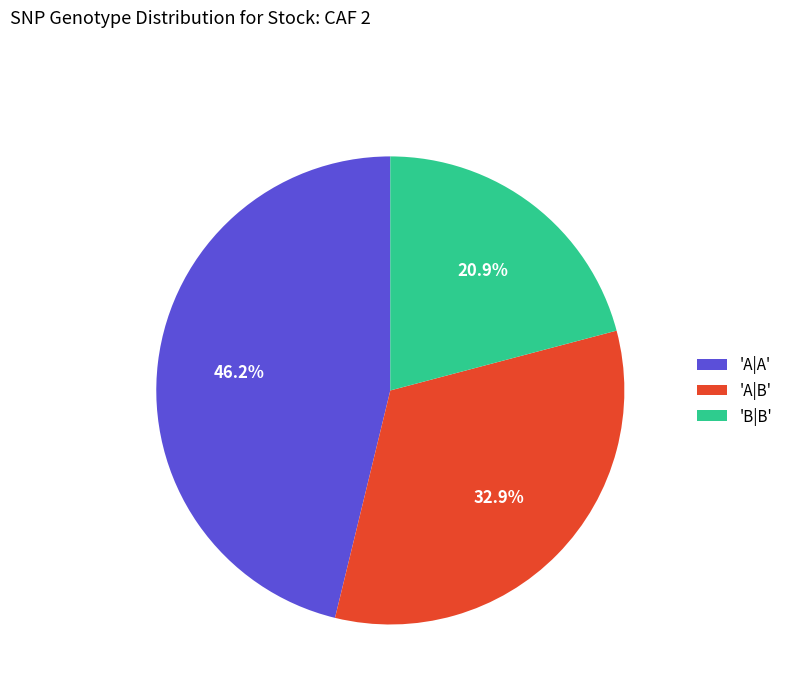

Between 'B|B' and 'A|A', which is larger?

'A|A'